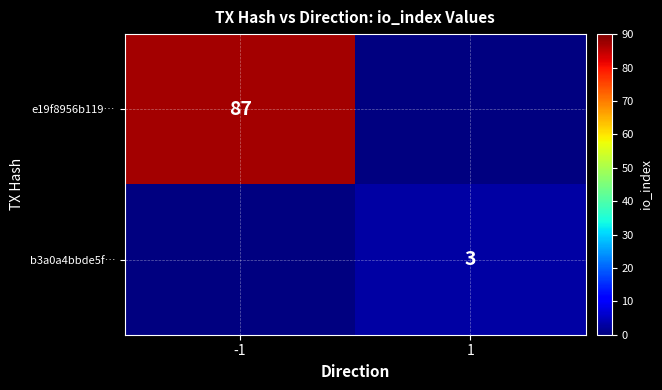

The value of e19f8956b119… at -1 is 87. True or false?

True